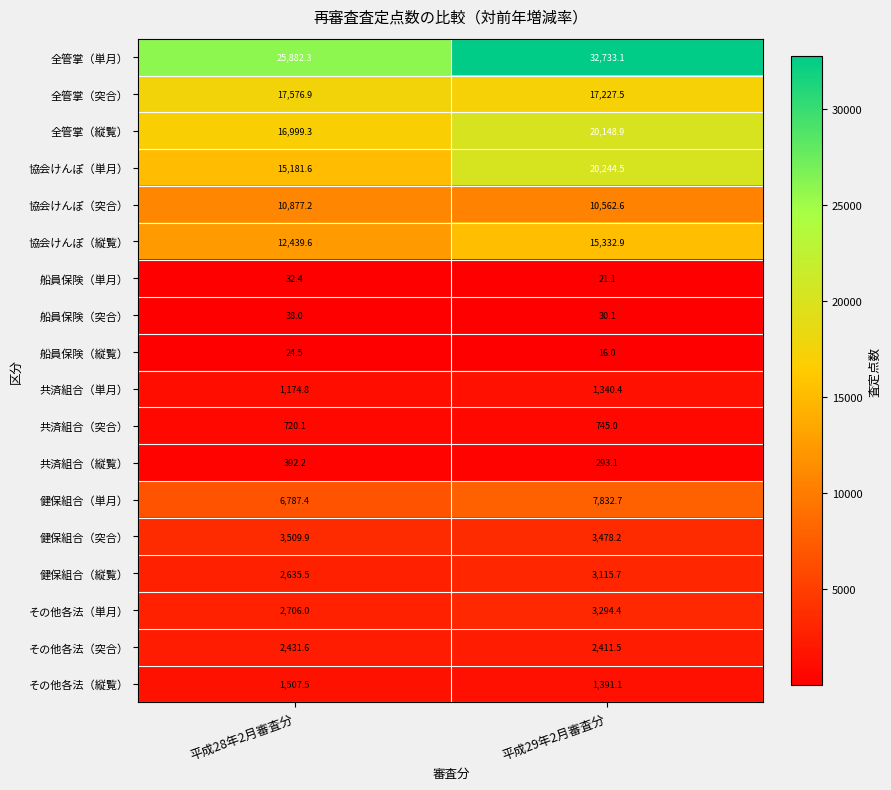

Which series has the widest spread of values?

全管掌（単月）